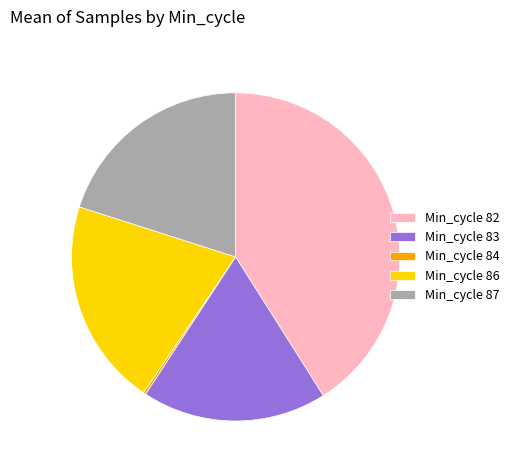

Is it true that Min_cycle 82 is 41% of the pie?

True